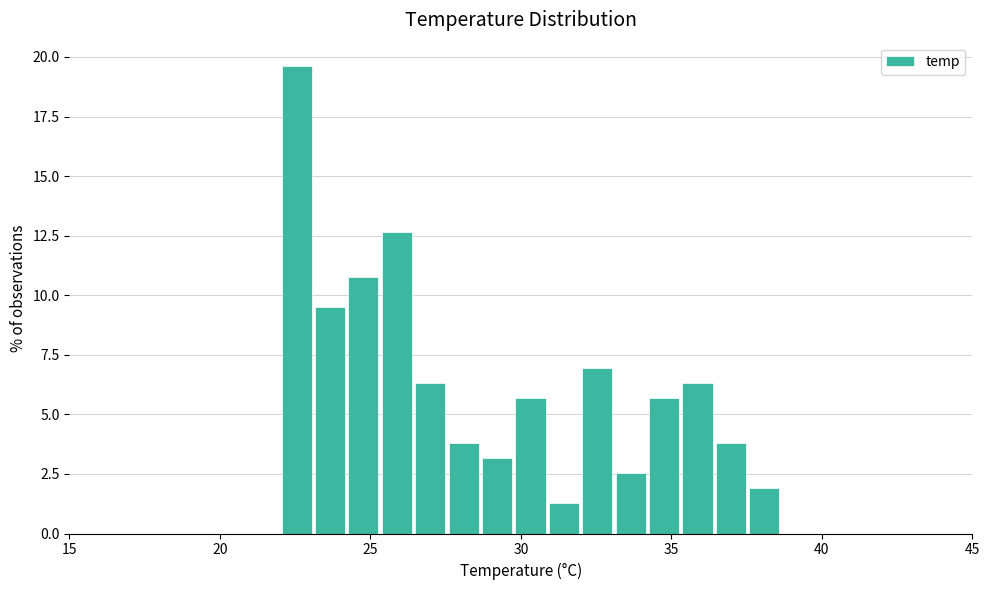

Around what value on the x-axis is the tallest bar? Give the approximate position of its centre, as read against the axis.

22.5